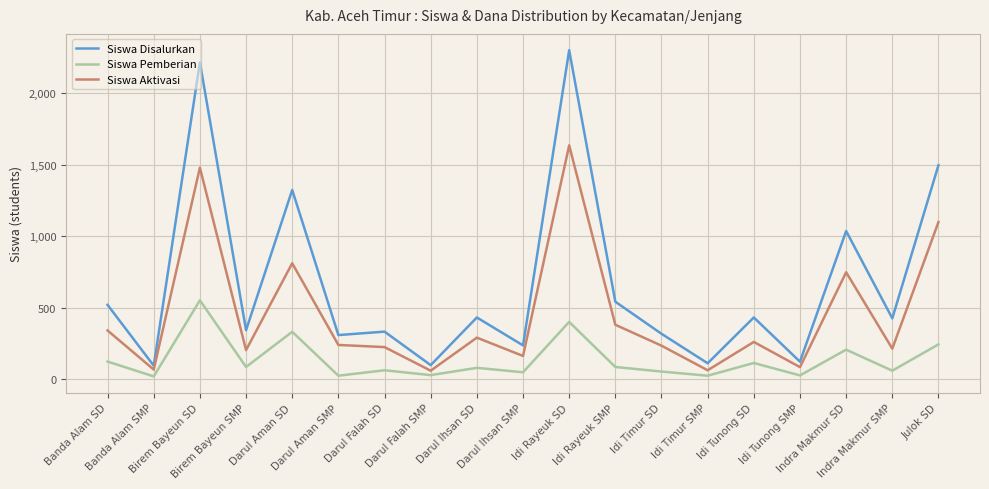

True or false: Siswa Disalurkan has more than 0 interior local peaks.

True